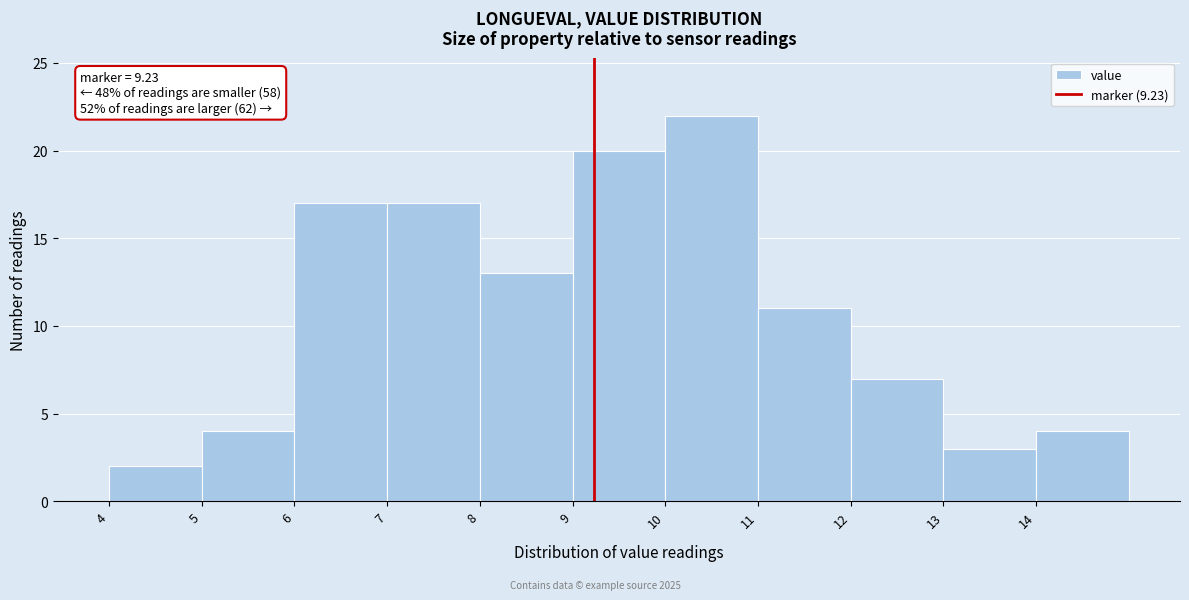

Which range on the x-axis has the tallest bar?

10 to 11